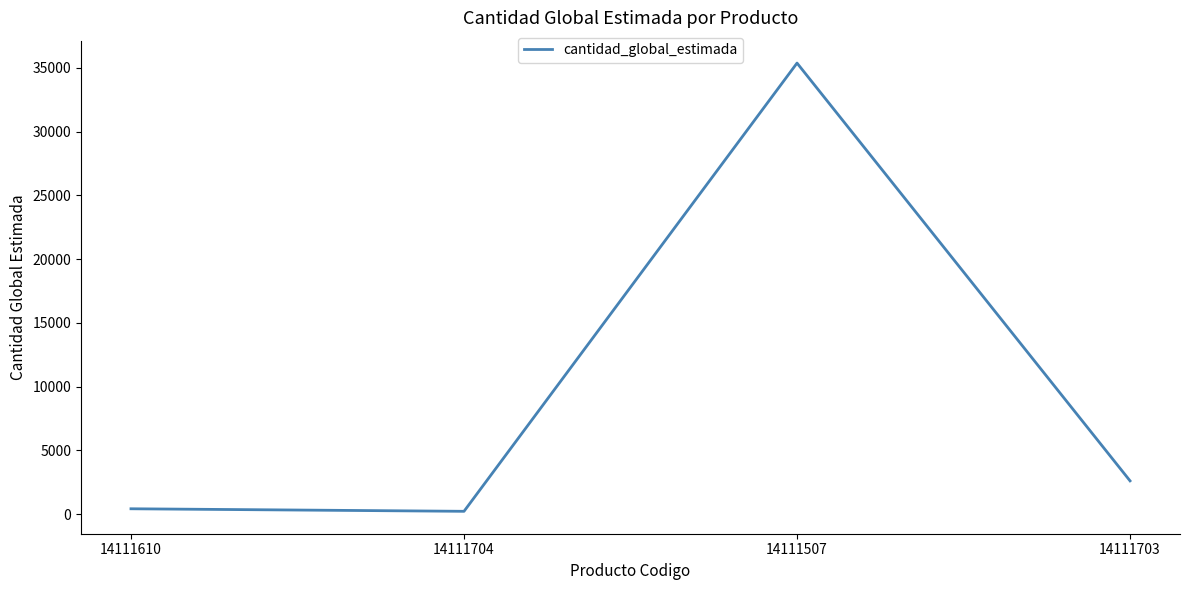

Which label corresponds to the largest value in the chart?

14111507